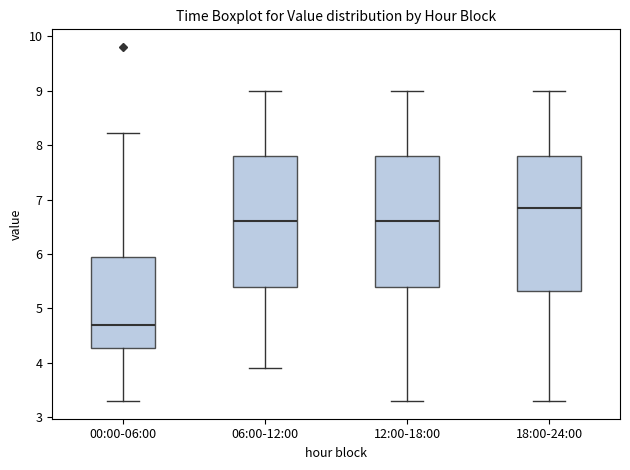

Where is the upper edge of the box for 18:00-24:00 on the y-axis? The values are not printed on the chart, so give them approximately, as read against the axis.

7.8